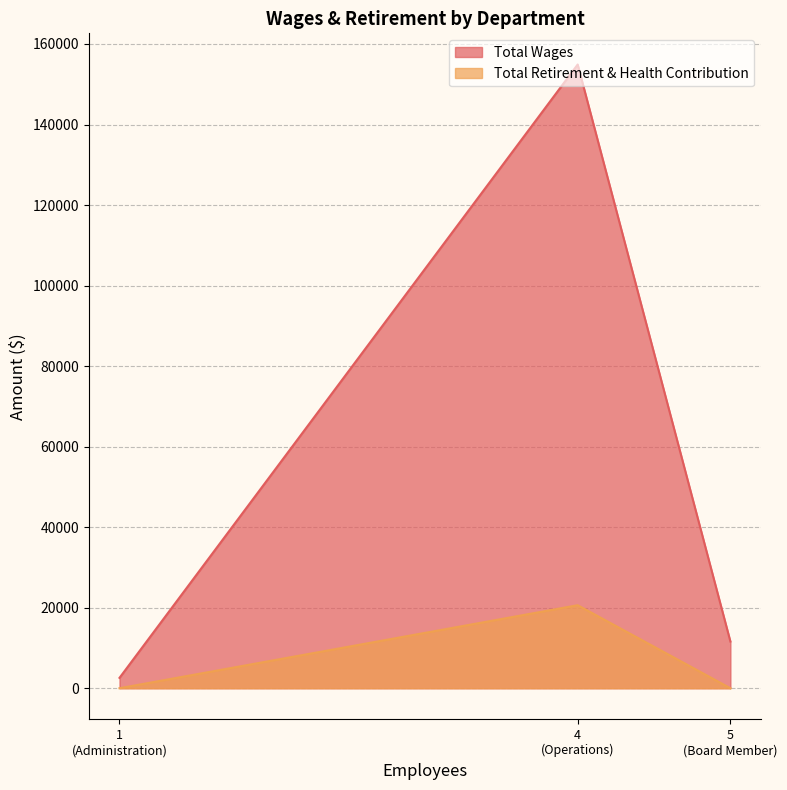

The Total Wages series shows 3956 at Administration. True or false?

False